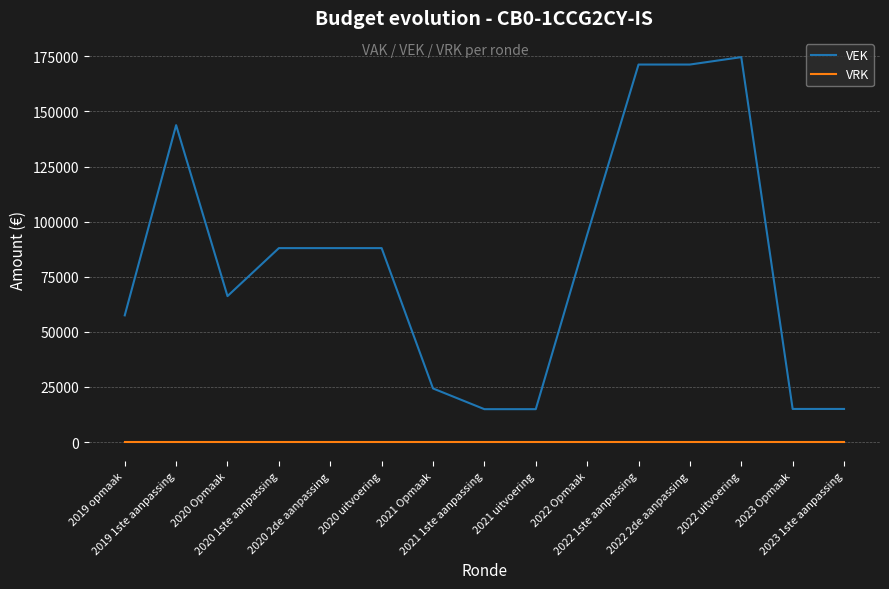

The value of VEK at 2021 Opmaak is 24299. True or false?

True